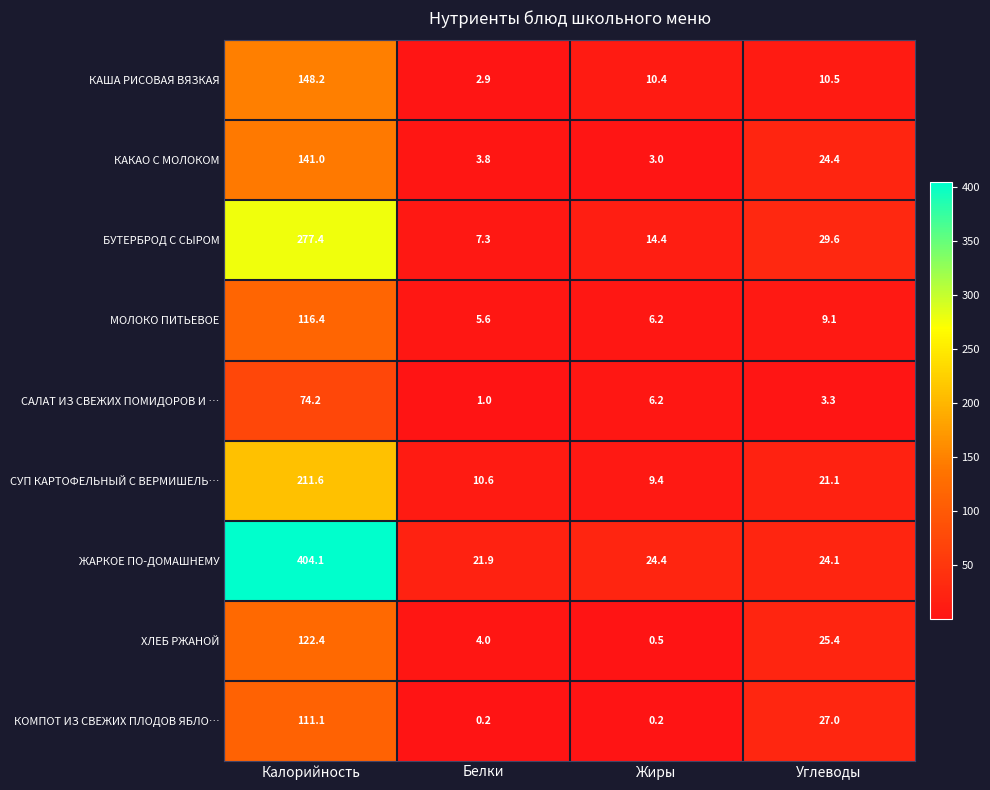

How many distinct data groups are displayed?

9